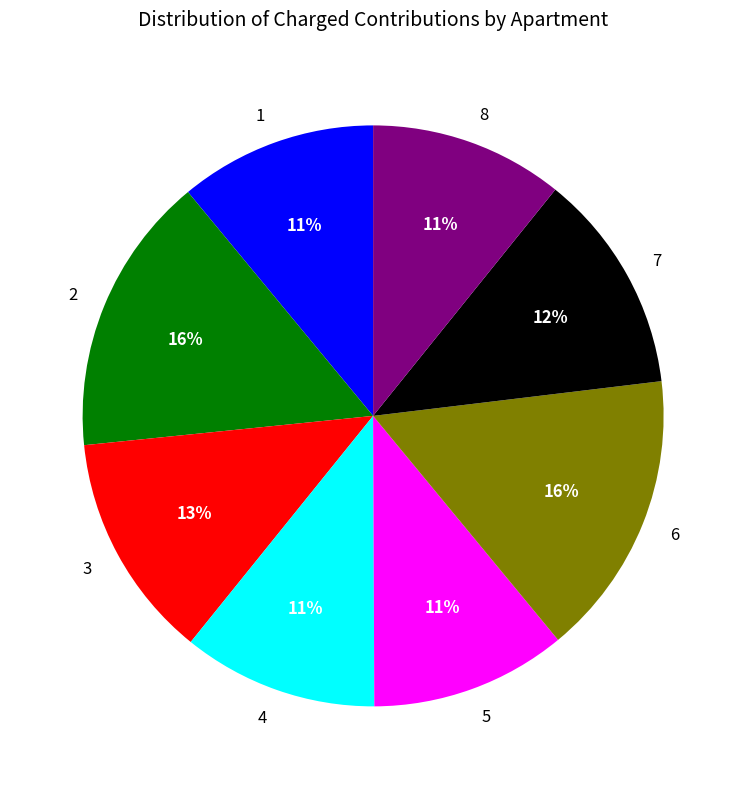

True or false: 6 accounts for 22% of the total.

False